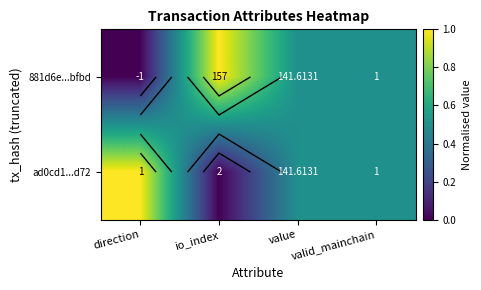

Which category has the highest value in the ad0cd1...d72 series?

direction